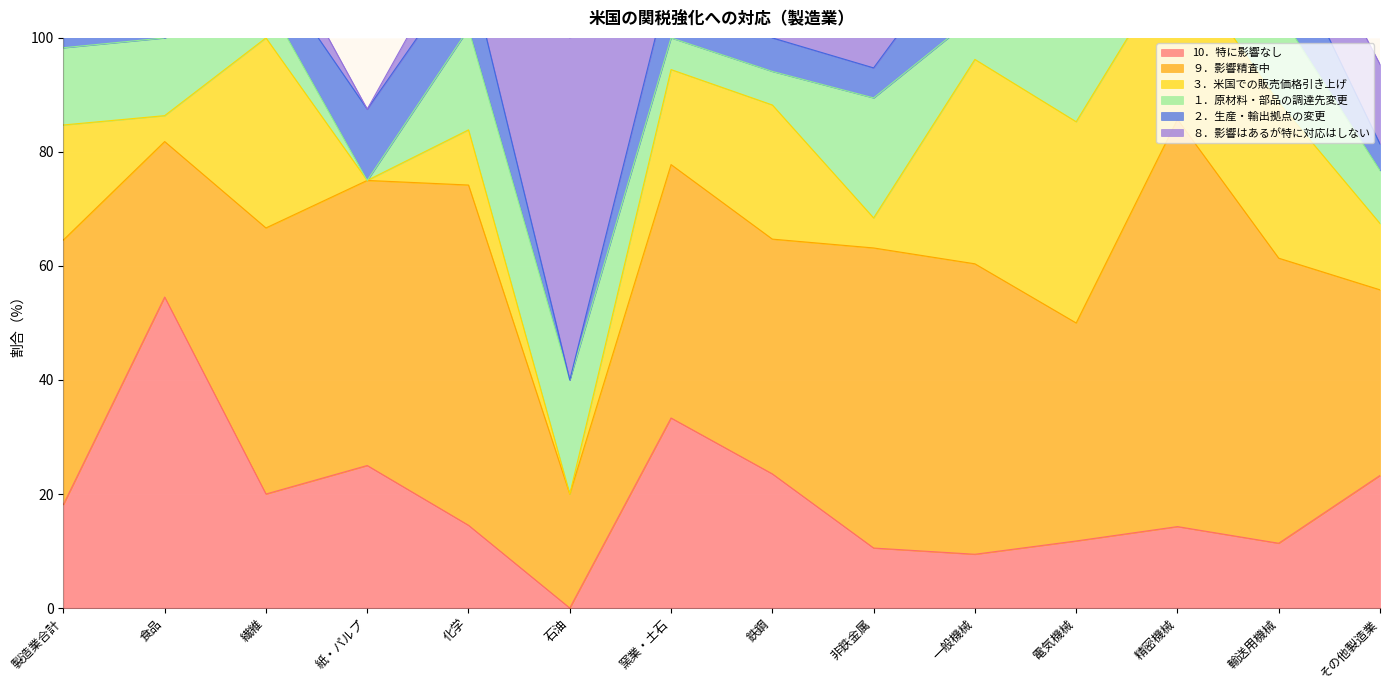

True or false: ２．生産・輸出拠点の変更 has more than 0 points higher than both neighbors.

True